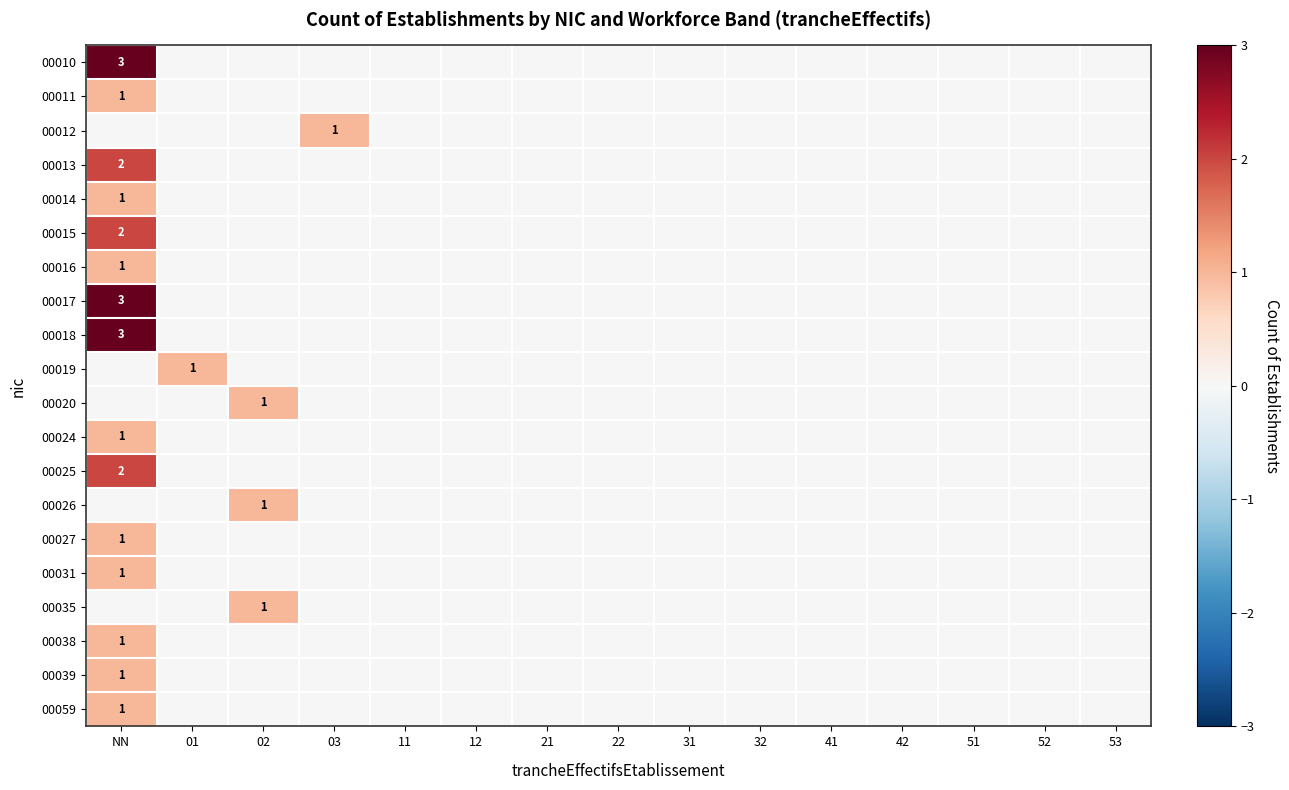

Is it true that 00011 equals 1 at NN?

True